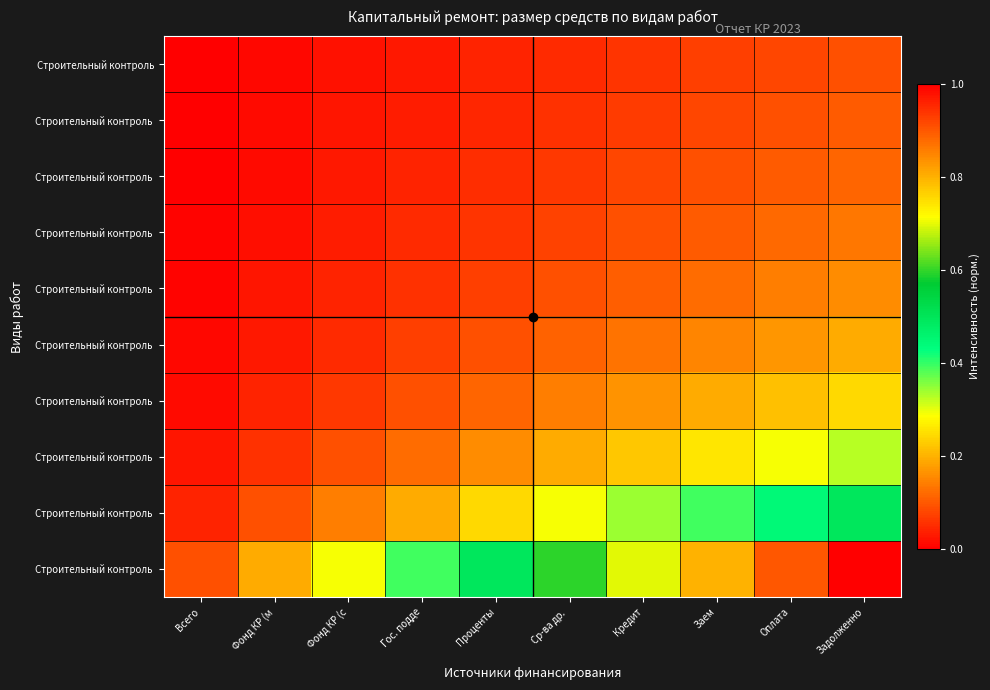

At which category does the chart reach its peak across all series?

Задолженно